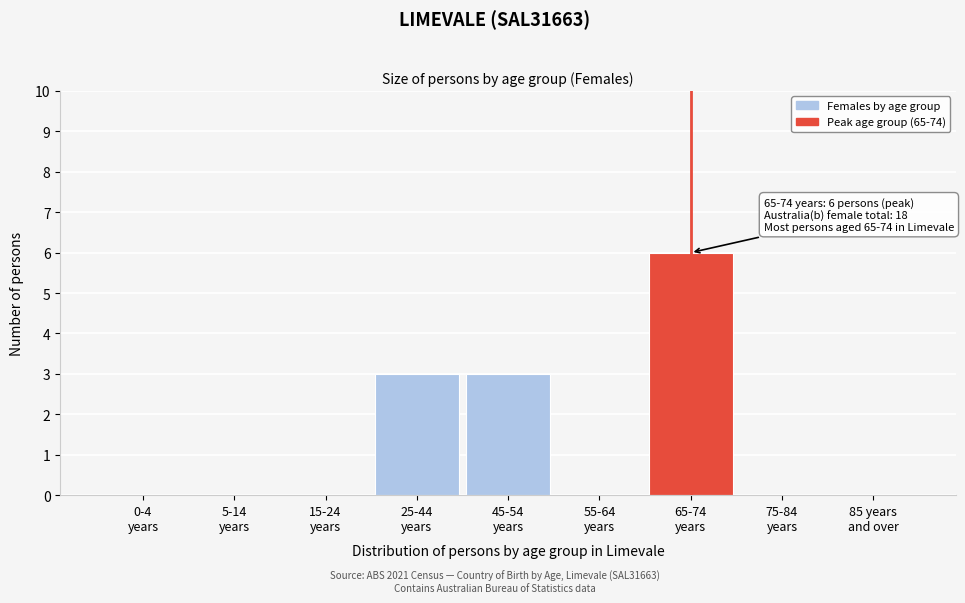

What is the greatest value displayed?

6